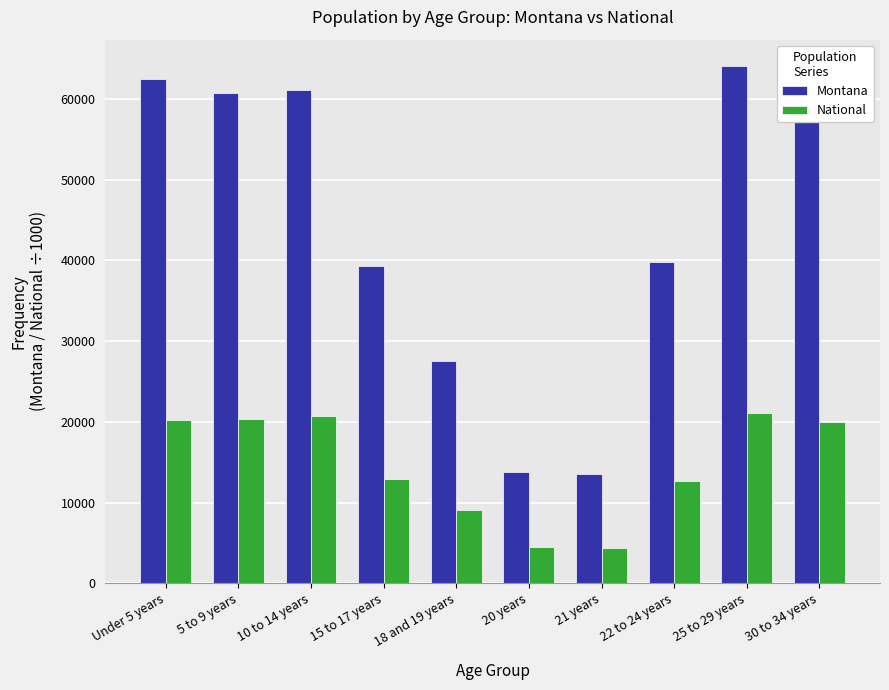

Which series has the largest total across all categories?

Montana